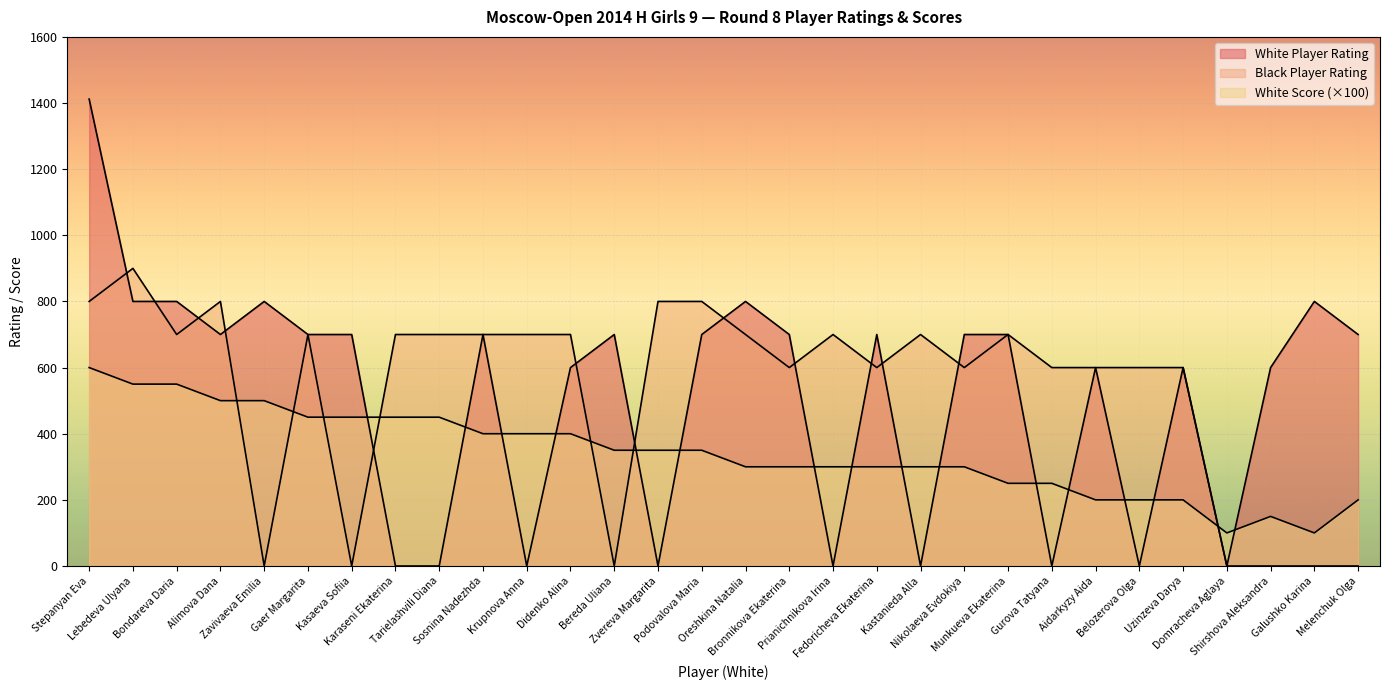

What is the sum of the White Score values at Bereda Uliana and Shirshova Aleksandra?

500